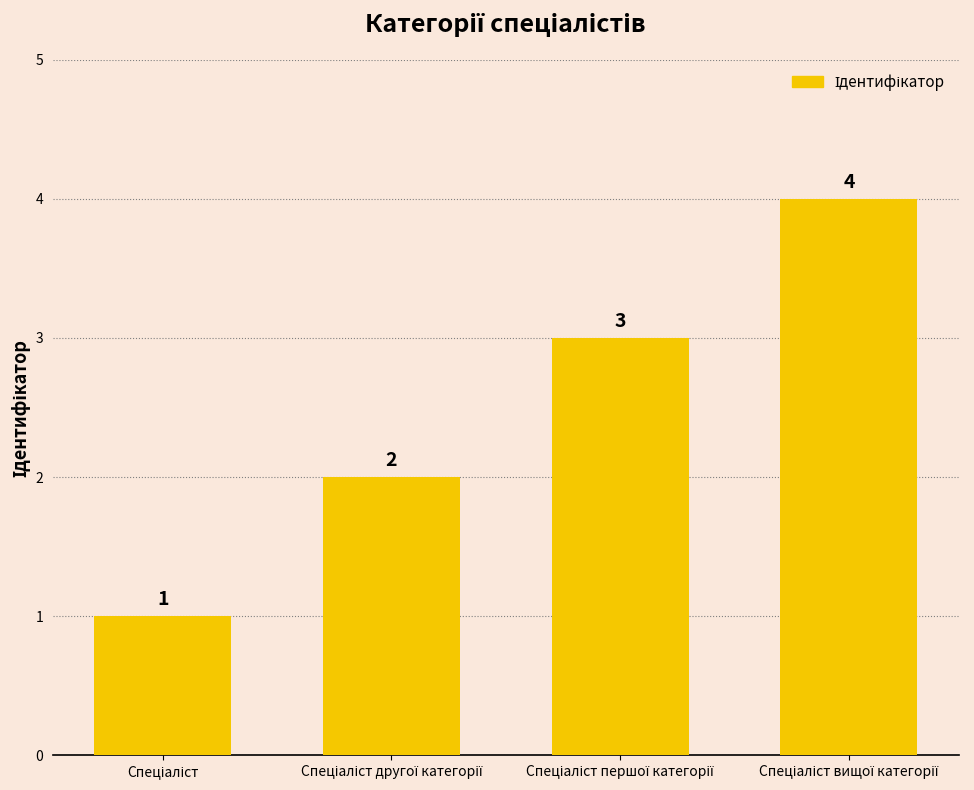

Are the bars grouped side by side (vs. stacked)?

No